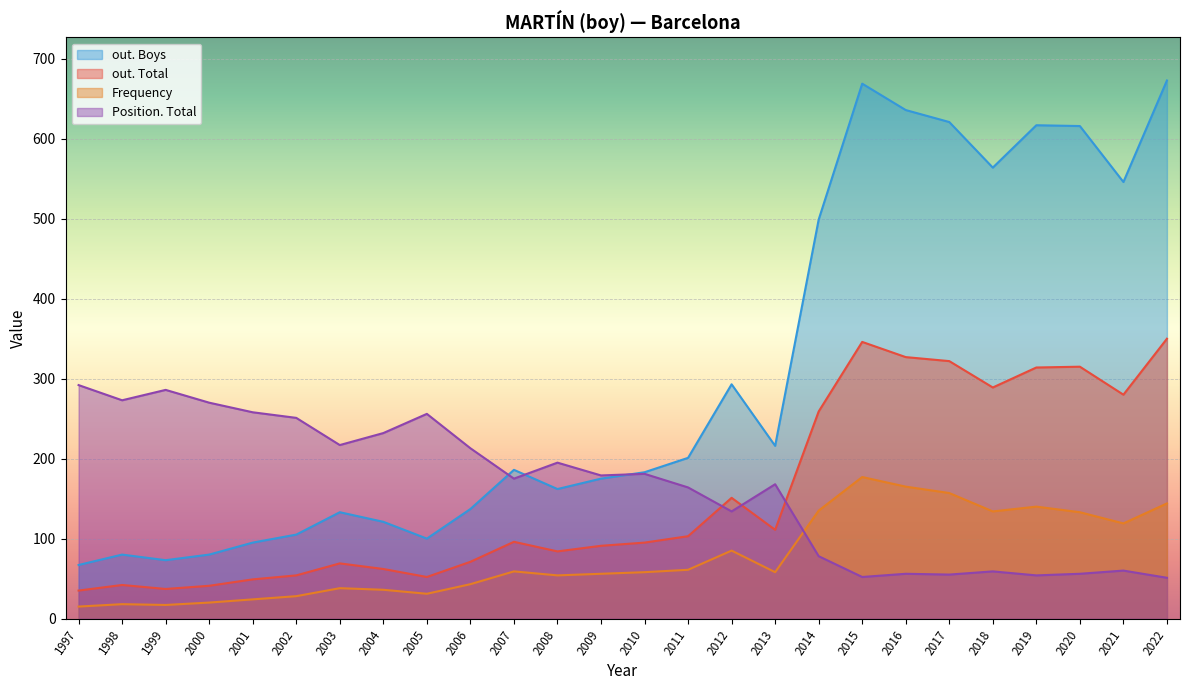

Which category has the lowest value across all series?

1997